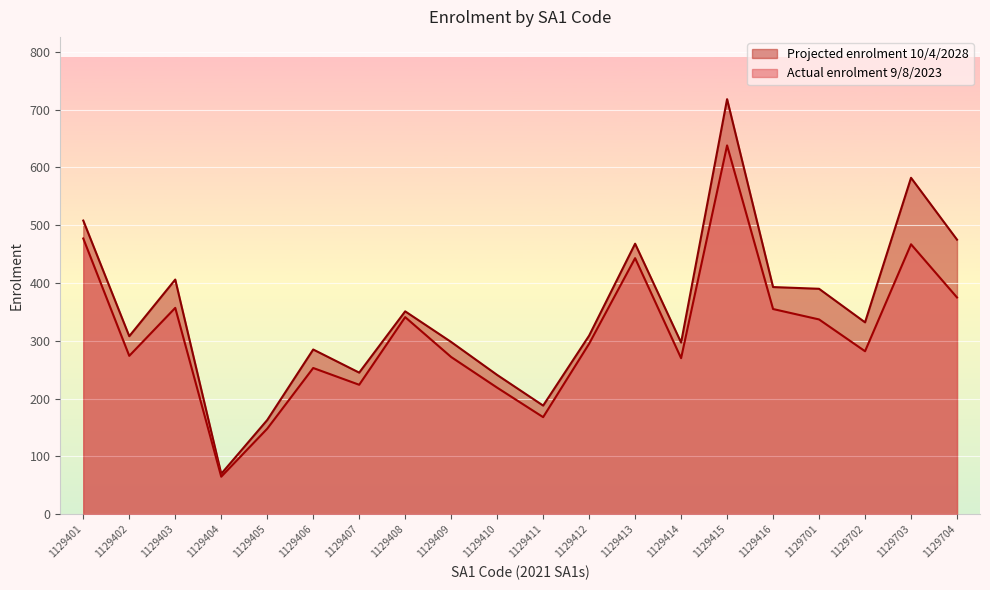

True or false: Projected enrolment 10/4/2028 and Actual enrolment 9/8/2023 intersect in this chart.

False